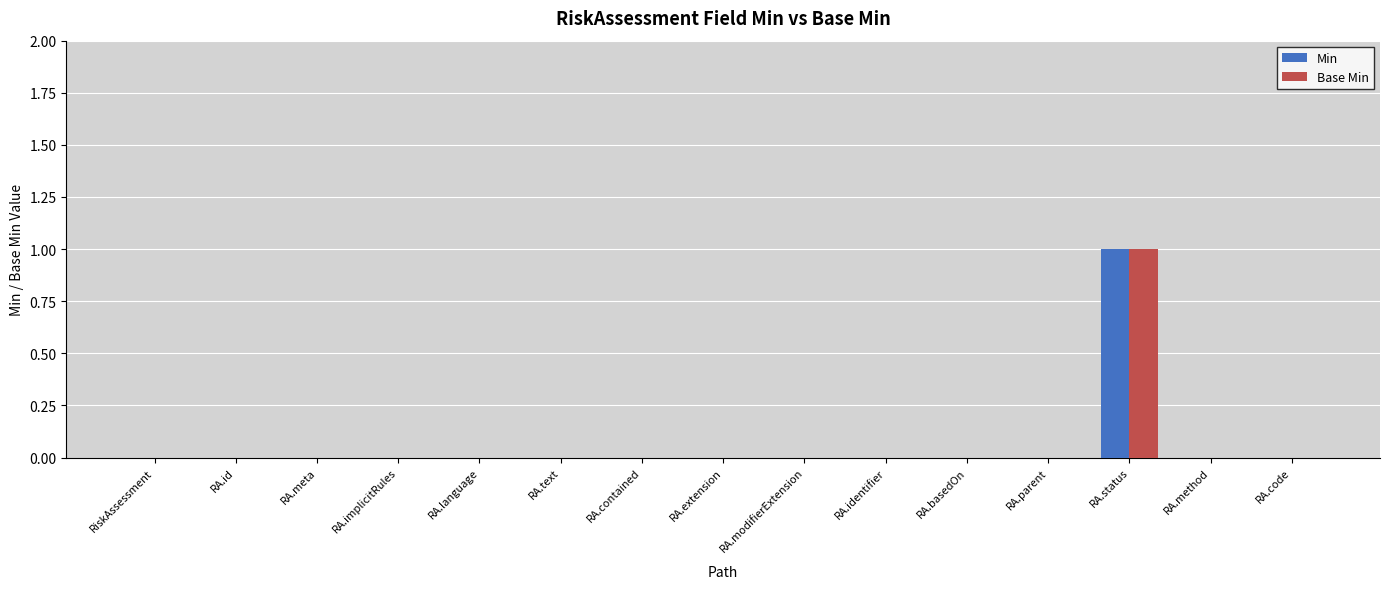

Reading left to right, what are all the values shown in this chart?

Min: 0	0	0	0	0	0	0	0	0	0	0	0	1	0	0
Base Min: 0	0	0	0	0	0	0	0	0	0	0	0	1	0	0